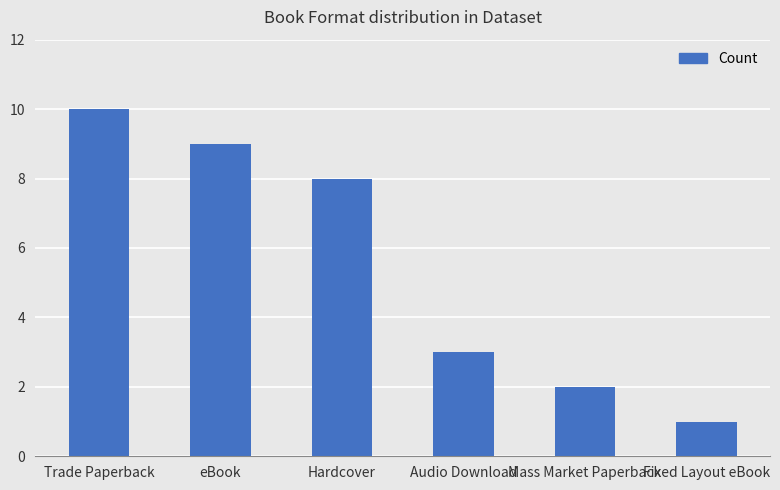

How many bars are there in total?

6